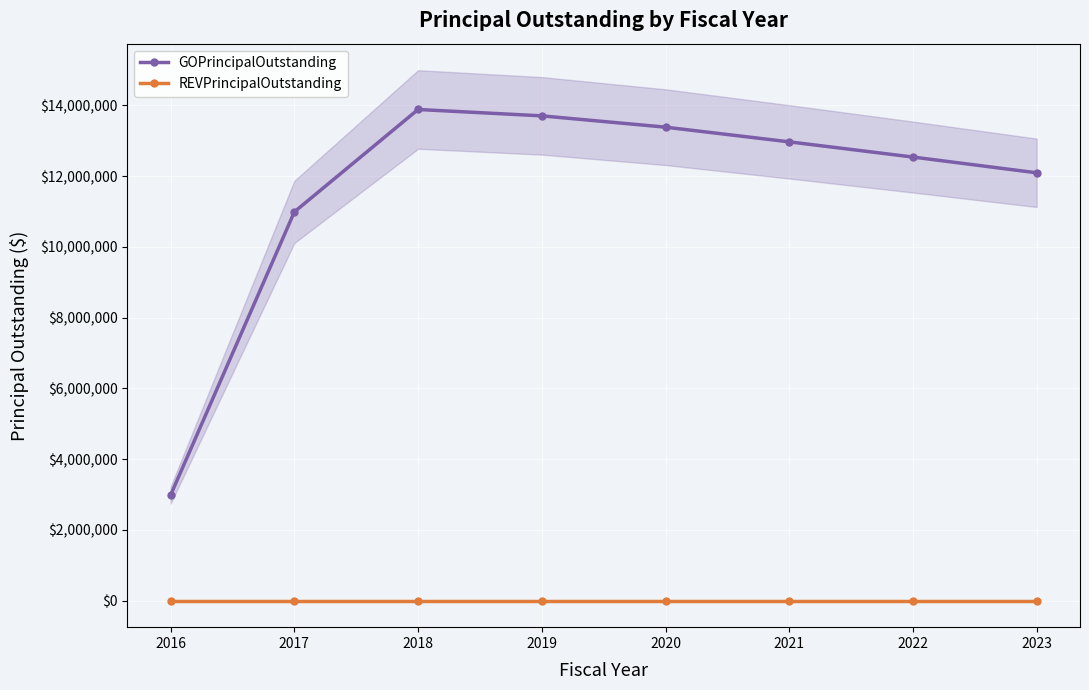

Reading left to right, list all the values displayed in this chart.

GOPrincipalOutstanding: 2016=2985000	2017=10990000	2018=13885000	2019=13705000	2020=13385000	2021=12970000	2022=12540000	2023=12095000
REVPrincipalOutstanding: 2016=0	2017=0	2018=0	2019=0	2020=0	2021=0	2022=0	2023=0